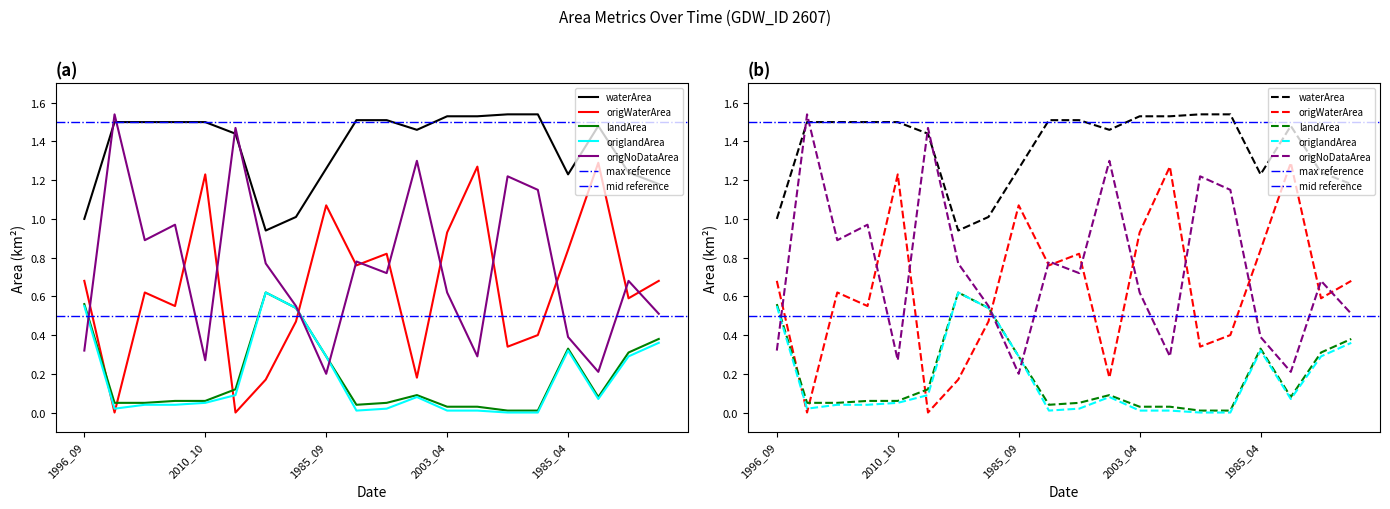

Reading left to right, transcribe all the data shown in this chart.

waterArea: 1996_09=1.0	2012_06=1.5	1985_07=1.5	2011_03=1.5	2010_10=1.5	2020_03=1.4	1989_05=0.9	1996_03=1.0	1985_09=1.3	2008_02=1.5	2013_03=1.5	1987_09=1.5	2003_04=1.5	2006_03=1.5	1996_02=1.5	1996_04=1.5	1985_04=1.2	2012_02=1.5	2014_03=1.2	2007_02=1.2
origWaterArea: 1996_09=0.7	2012_06=0.0	1985_07=0.6	2011_03=0.6	2010_10=1.2	2020_03=0.0	1989_05=0.2	1996_03=0.5	1985_09=1.1	2008_02=0.8	2013_03=0.8	1987_09=0.2	2003_04=0.9	2006_03=1.3	1996_02=0.3	1996_04=0.4	1985_04=0.8	2012_02=1.3	2014_03=0.6	2007_02=0.7
landArea: 1996_09=0.6	2012_06=0.1	1985_07=0.1	2011_03=0.1	2010_10=0.1	2020_03=0.1	1989_05=0.6	1996_03=0.5	1985_09=0.3	2008_02=0.0	2013_03=0.1	1987_09=0.1	2003_04=0.0	2006_03=0.0	1996_02=0.0	1996_04=0.0	1985_04=0.3	2012_02=0.1	2014_03=0.3	2007_02=0.4
origlandArea: 1996_09=0.6	2012_06=0.0	1985_07=0.0	2011_03=0.0	2010_10=0.1	2020_03=0.1	1989_05=0.6	1996_03=0.5	1985_09=0.3	2008_02=0.0	2013_03=0.0	1987_09=0.1	2003_04=0.0	2006_03=0.0	1996_02=0.0	1996_04=0.0	1985_04=0.3	2012_02=0.1	2014_03=0.3	2007_02=0.4
origNoDataArea: 1996_09=0.3	2012_06=1.5	1985_07=0.9	2011_03=1.0	2010_10=0.3	2020_03=1.5	1989_05=0.8	1996_03=0.6	1985_09=0.2	2008_02=0.8	2013_03=0.7	1987_09=1.3	2003_04=0.6	2006_03=0.3	1996_02=1.2	1996_04=1.1	1985_04=0.4	2012_02=0.2	2014_03=0.7	2007_02=0.5